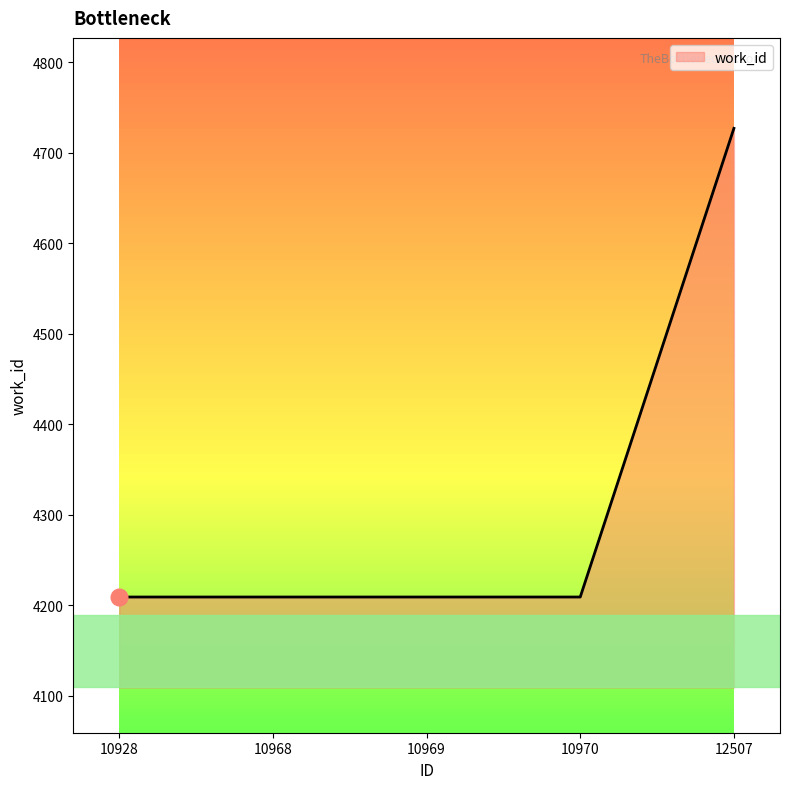

What is the average value?

4313